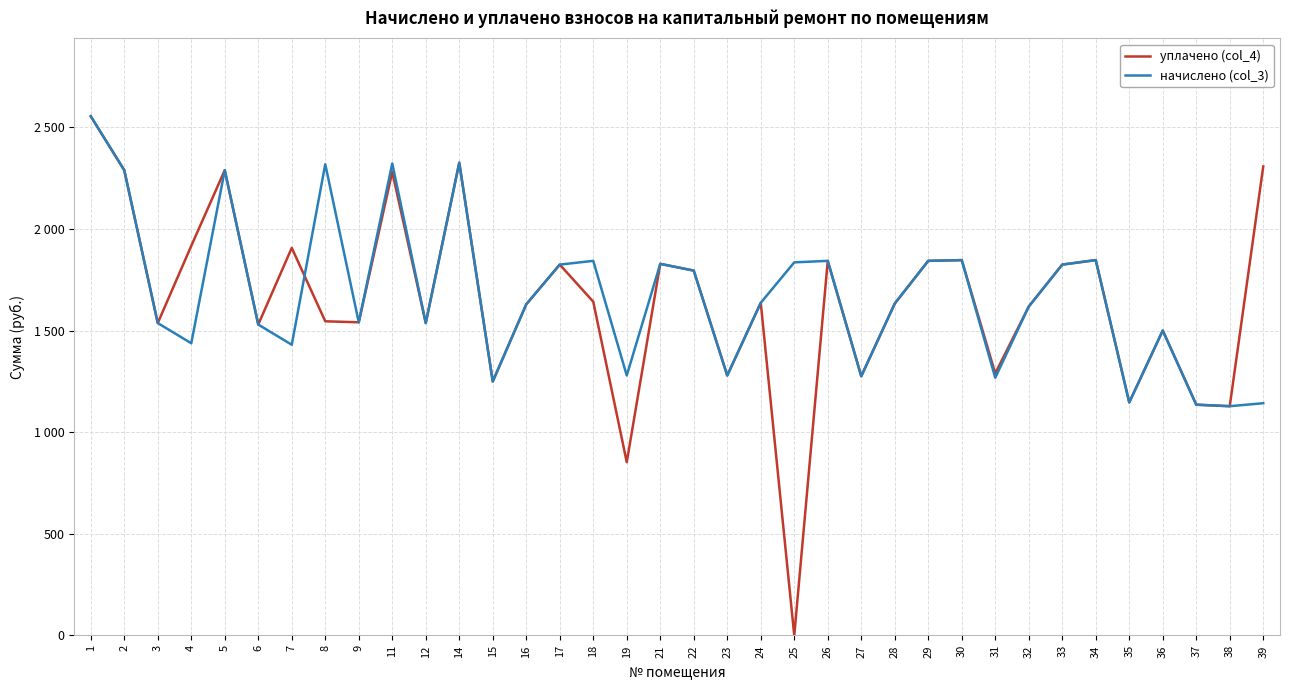

Where does the начислено (col_3) series first go above 1633?

1